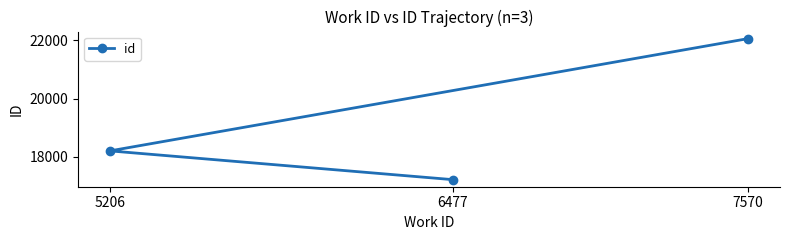

The value at 5206 is 18206. True or false?

True